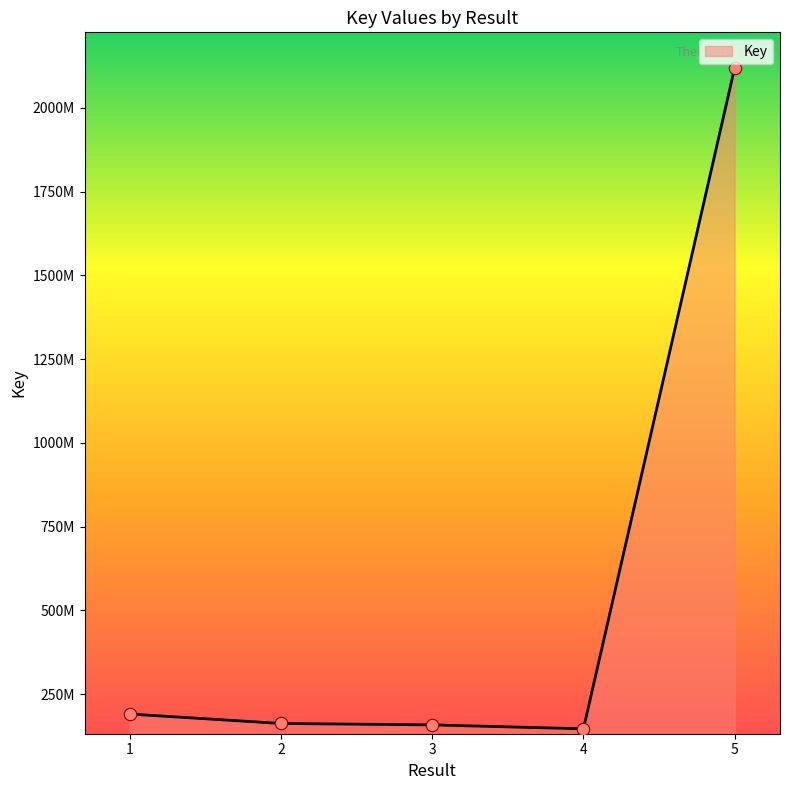

Does the chart have visible grid lines?

No